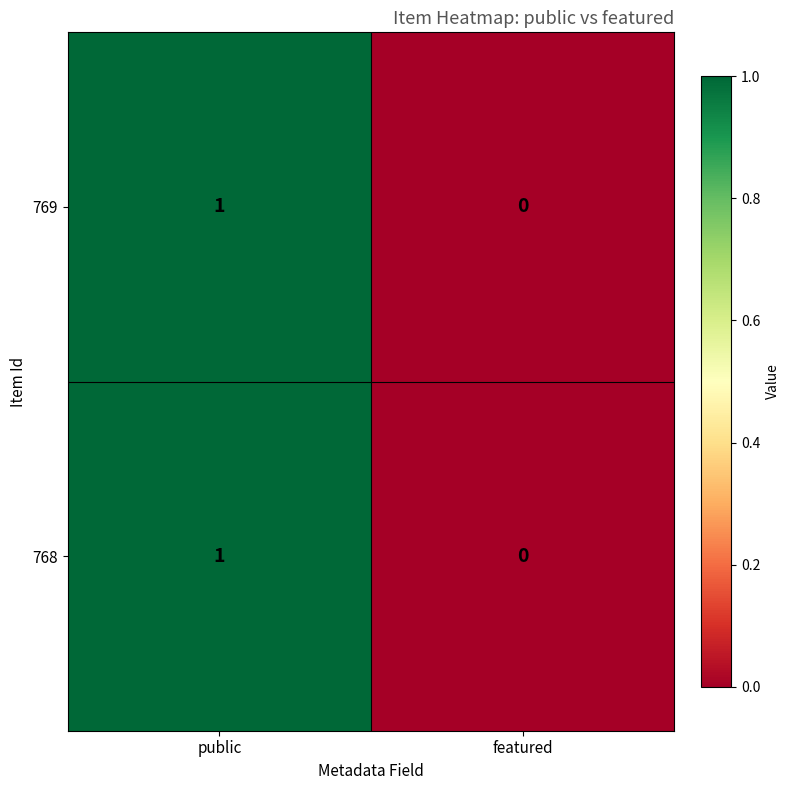

At which label is 768 closest to 0?

featured